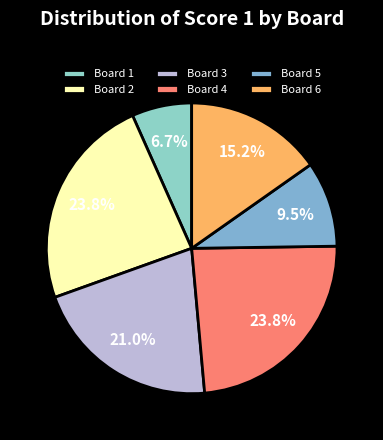

How many slices are in this pie chart?

6